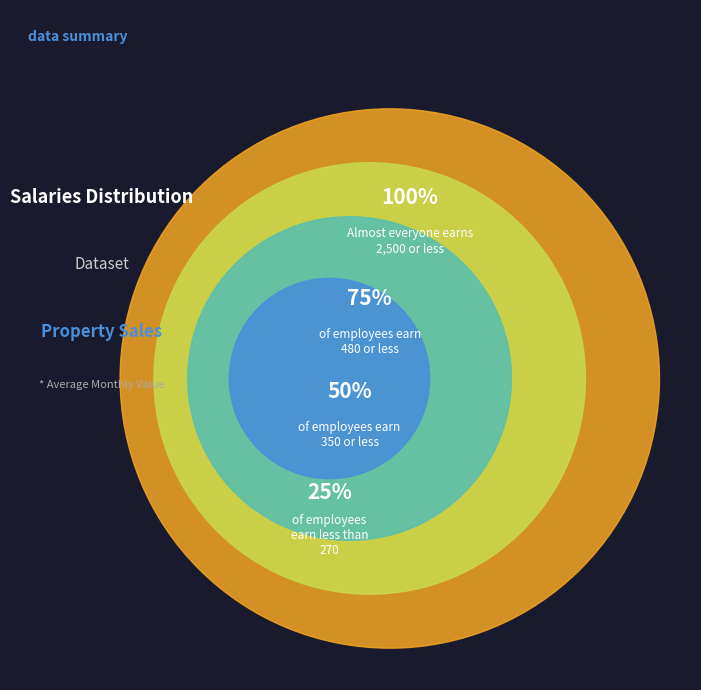

Does any single category account for the majority?

No